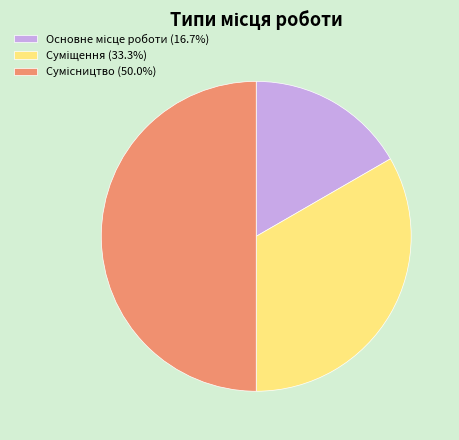

To the nearest percent, what is the difference between the largest and smallest slice percentages?

33%